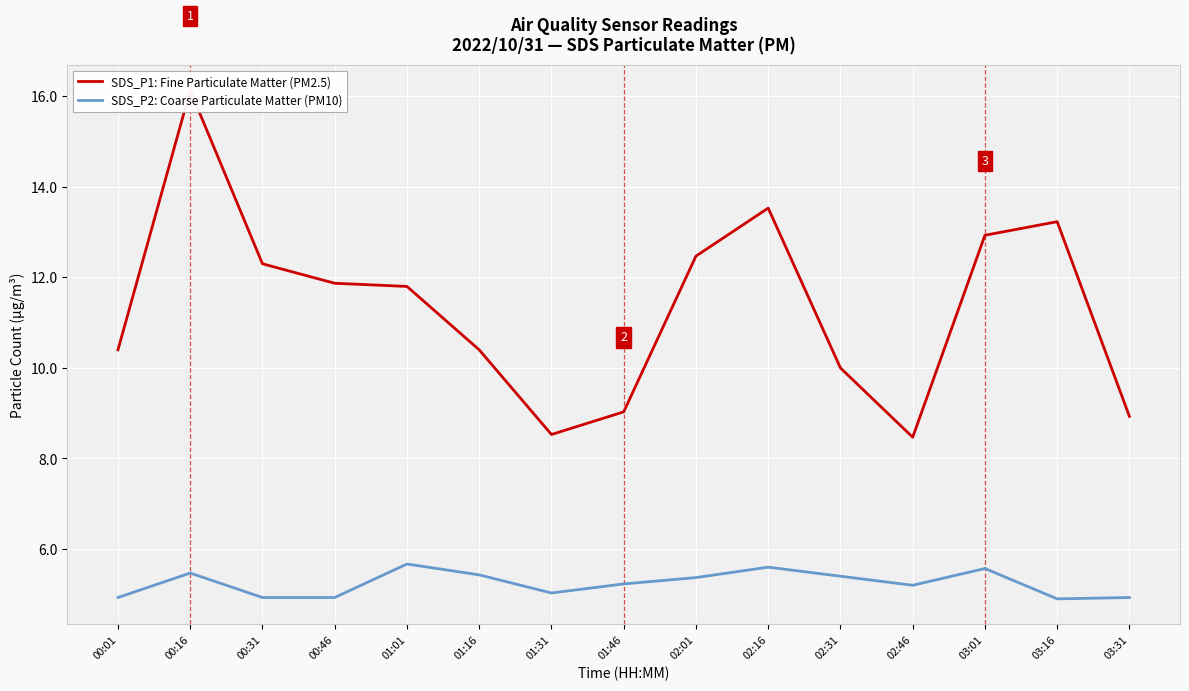

Is it true that SDS_P1: Fine Particulate Matter (PM2.5) equals 6.5 at 01:16?

False